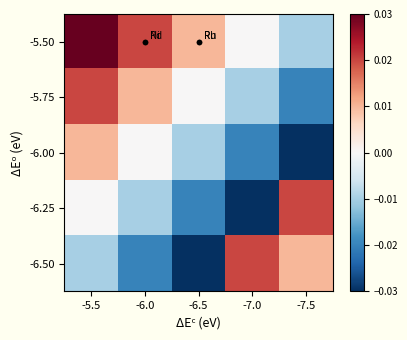

How many series are shown in this chart?

5